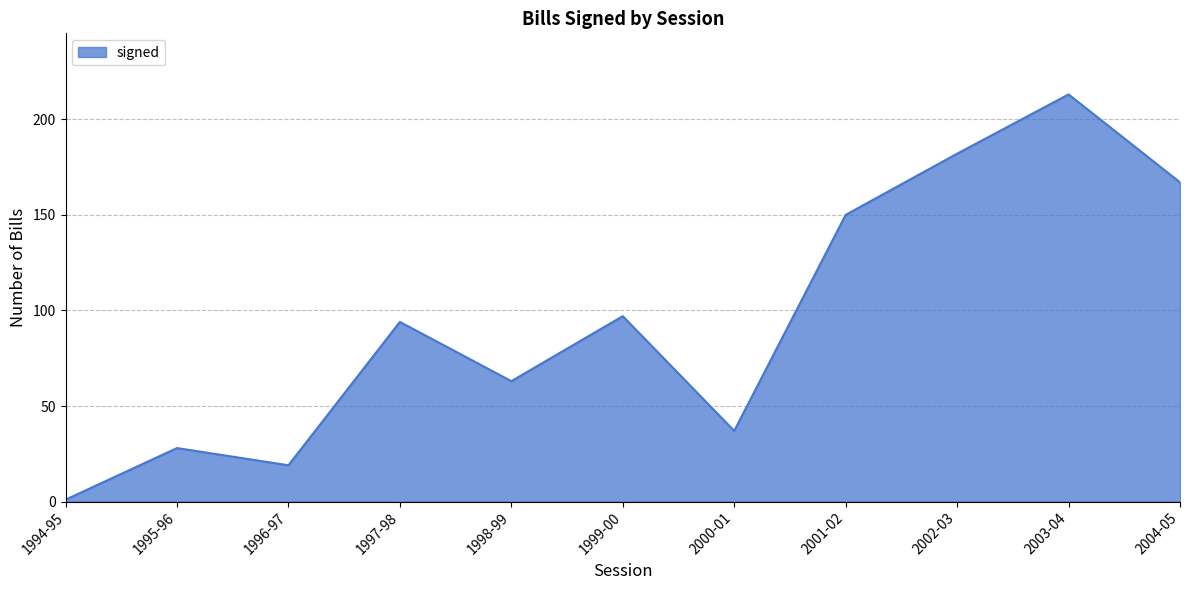

Reading left to right, what are all the values shown in this chart?

1994-95=1	1995-96=28	1996-97=19	1997-98=94	1998-99=63	1999-00=97	2000-01=37	2001-02=150	2002-03=182	2003-04=213	2004-05=167